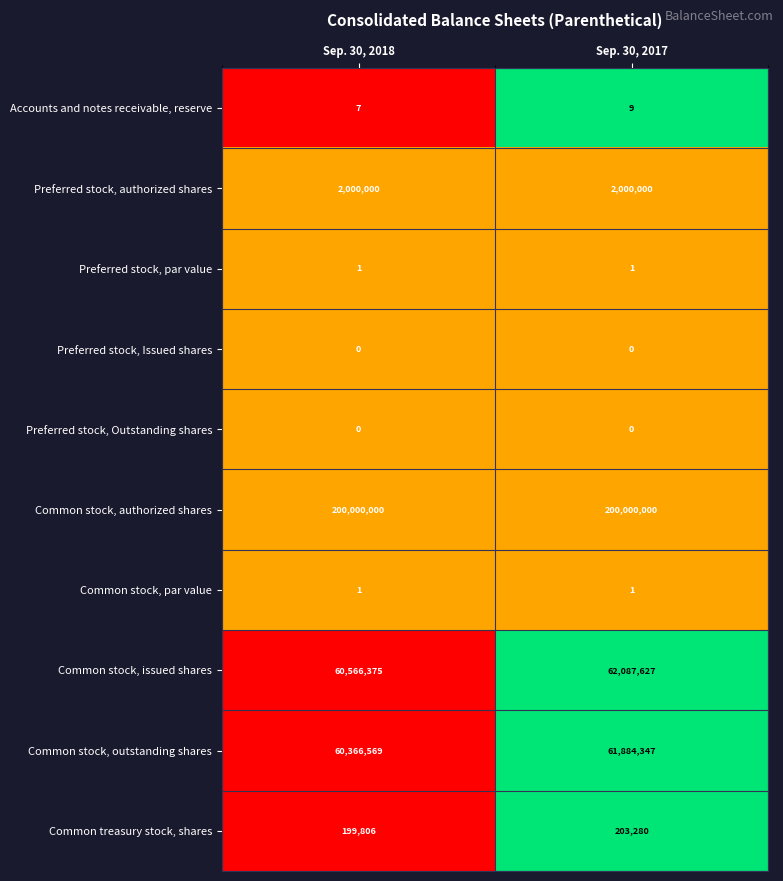

Rank the categories by Common stock, outstanding shares value from lowest to highest.

Sep. 30, 2018, Sep. 30, 2017